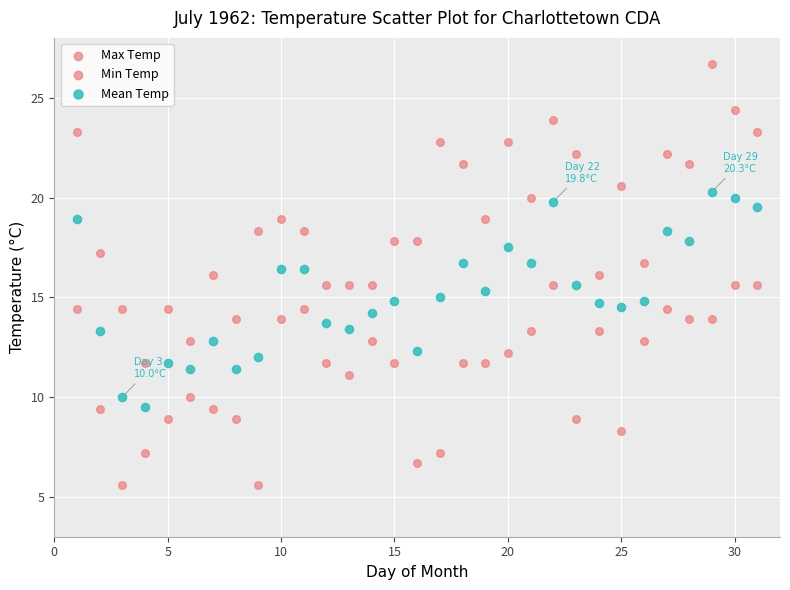

Count the number of points in this scatter plot.

93